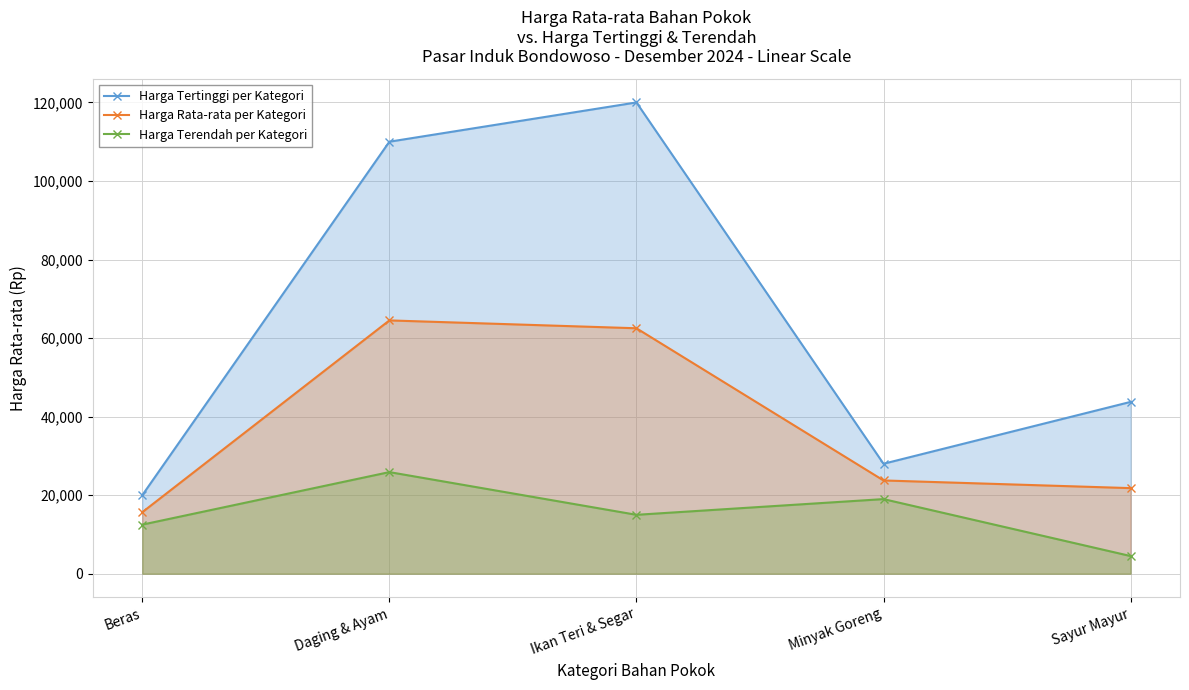

At which category is the sum across all series the highest?

Daging & Ayam